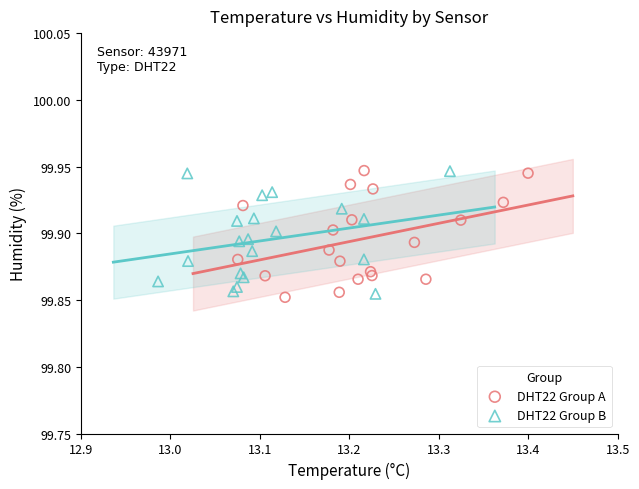

What are all the series names shown in the legend?

DHT22 Group A, DHT22 Group B